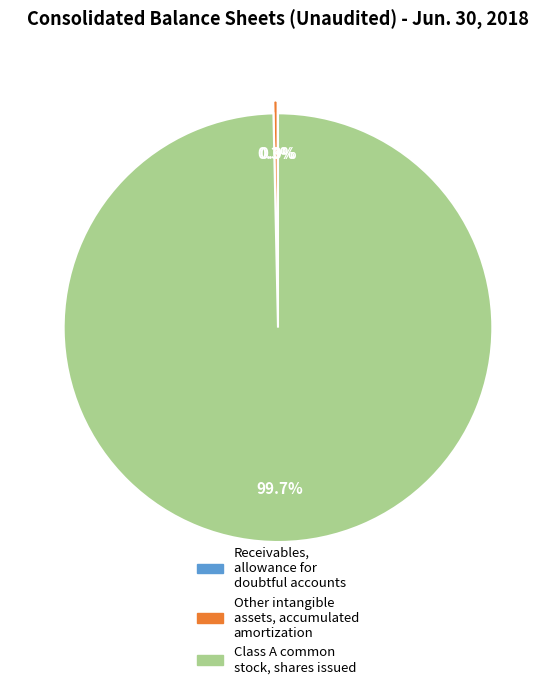

Is the sum of Other intangible assets, accumulated amortization and Class A common stock, shares issued greater than half?

Yes